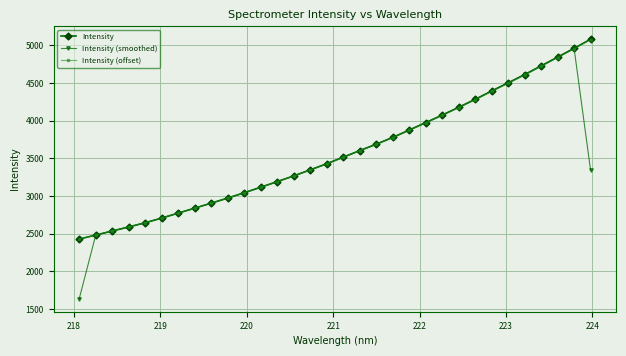

Which series has the largest range (max minus min)?

Intensity (smoothed)